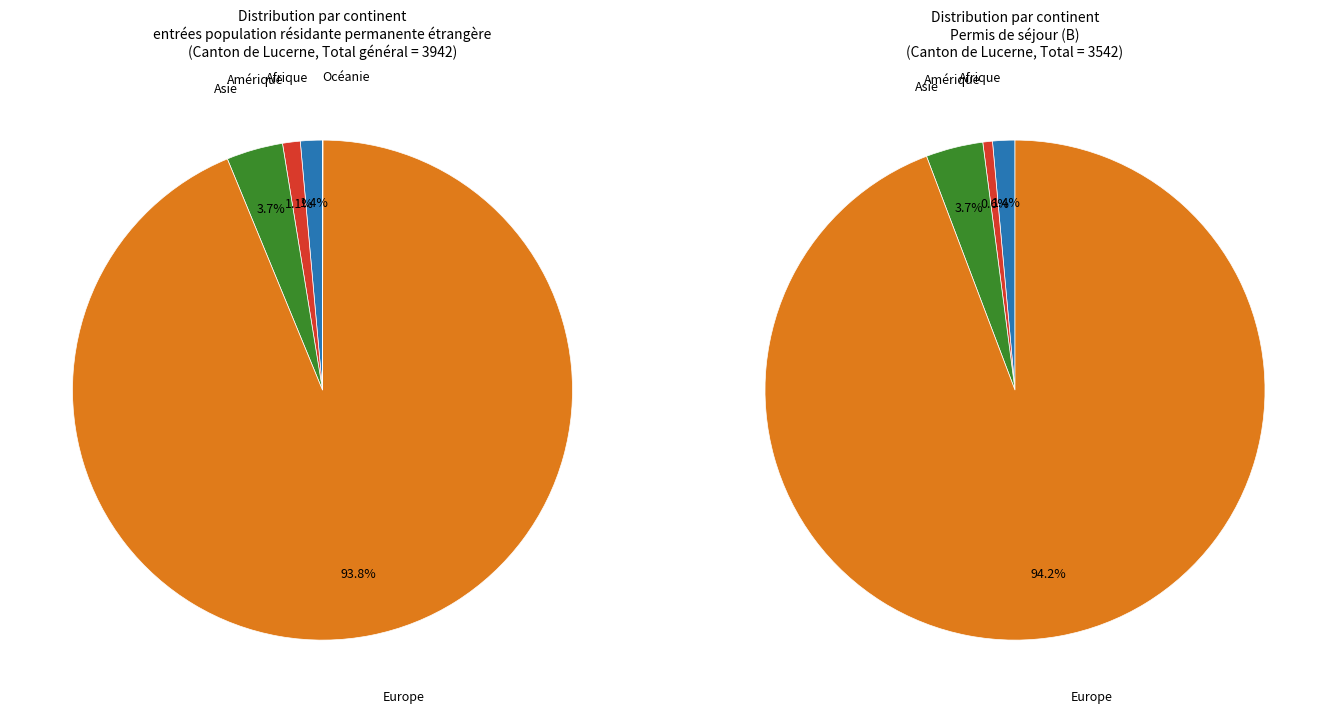

True or false: Afrique accounts for 9% of the total.

False